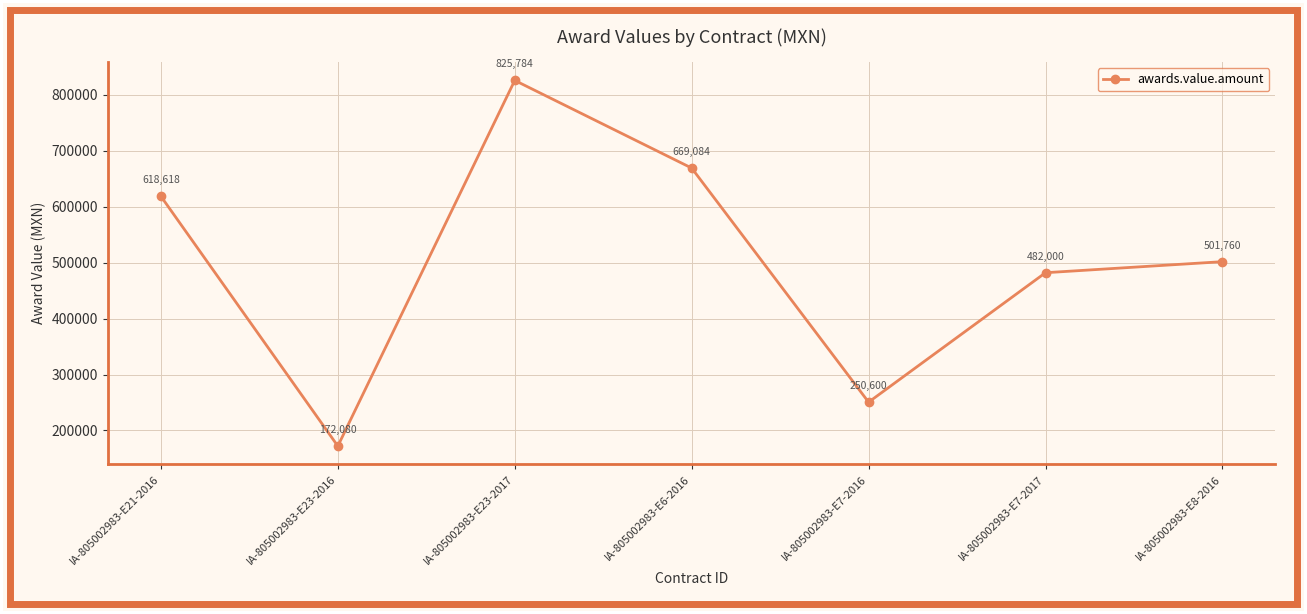

List the labels in order of value, smallest first.

IA-805002983-E23-2016, IA-805002983-E7-2016, IA-805002983-E7-2017, IA-805002983-E8-2016, IA-805002983-E21-2016, IA-805002983-E6-2016, IA-805002983-E23-2017